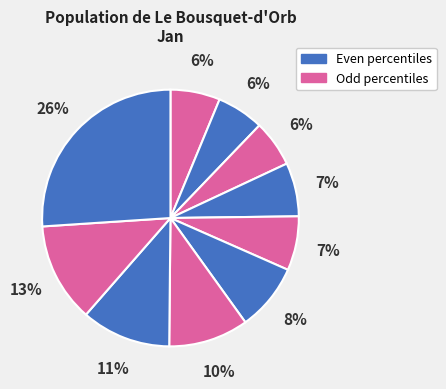

To the nearest percent, what is the difference between the largest and smallest slice percentages?

20%